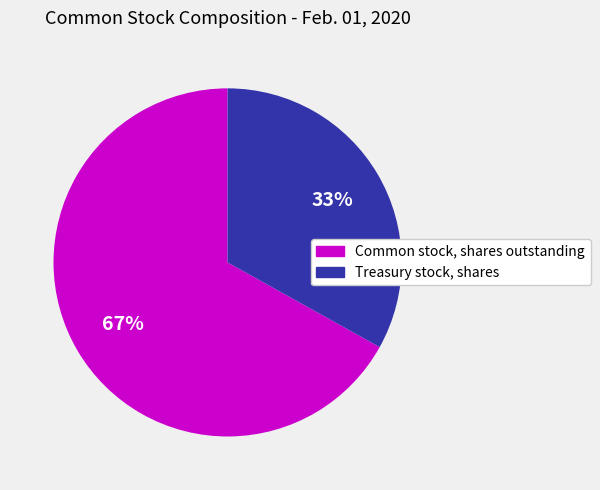

To the nearest percent, what portion does Treasury stock, shares represent?

33%